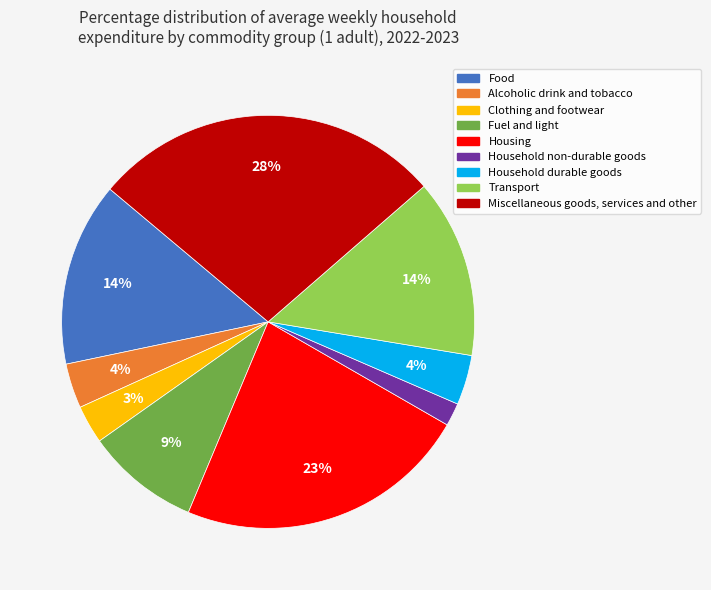

Do Alcoholic drink and tobacco and Clothing and footwear together represent more than half of the pie?

No